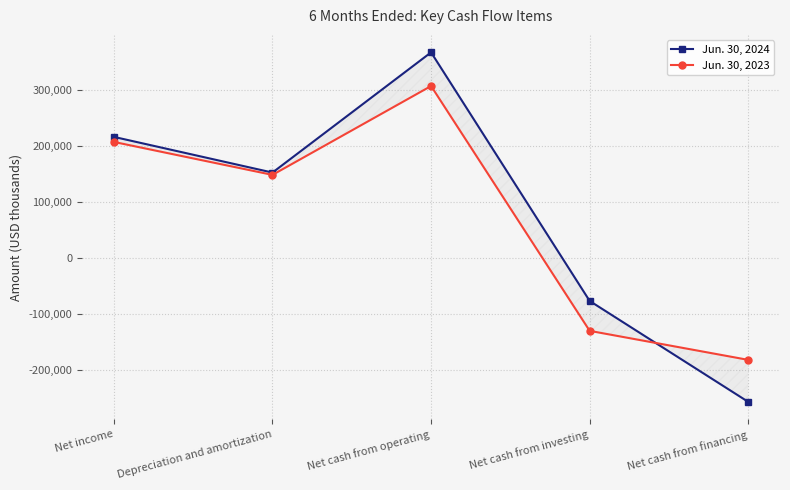

Reading left to right, extract all data points from this chart.

Jun. 30, 2024: 216093	152419	366904	-76661	-256744
Jun. 30, 2023: 207086	148283	306873	-130009	-181780